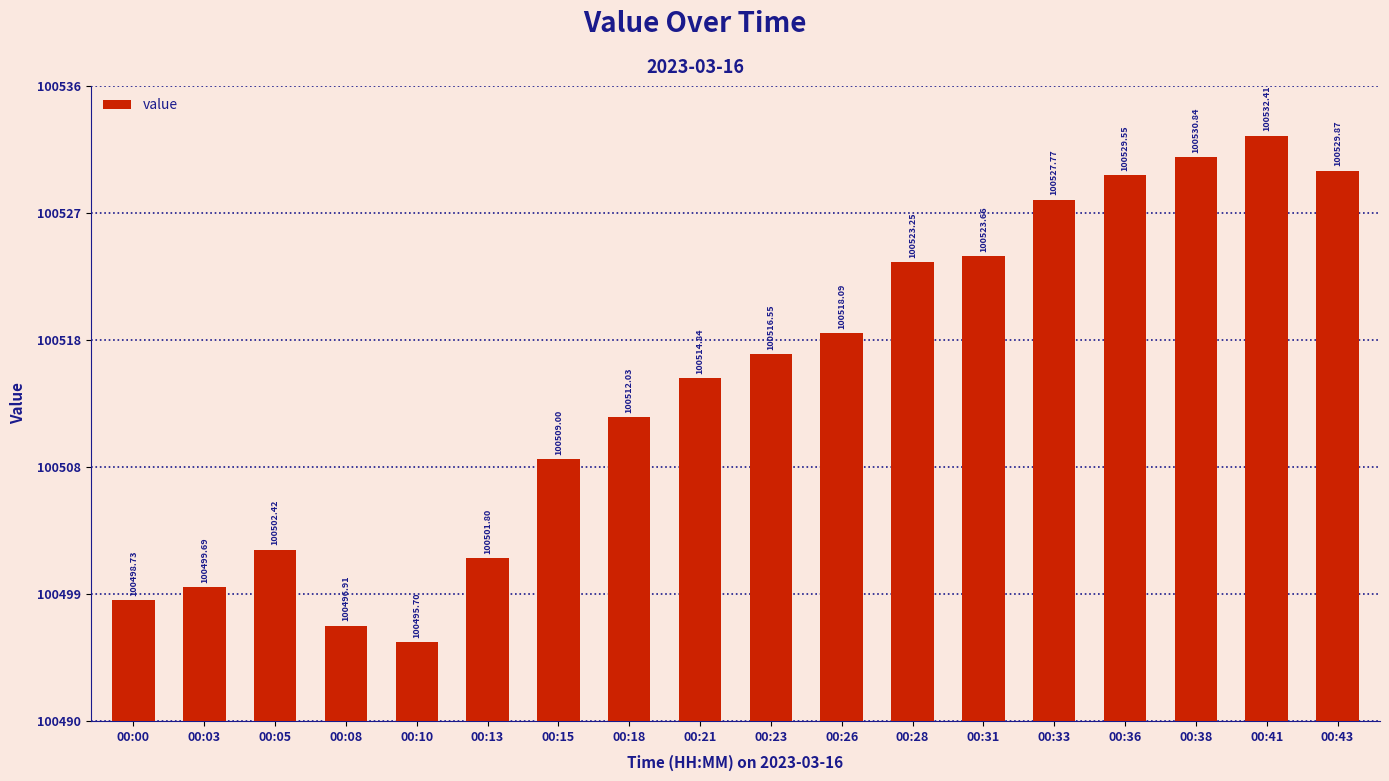

What is the difference between the values at 00:10 and 00:15?

13.3